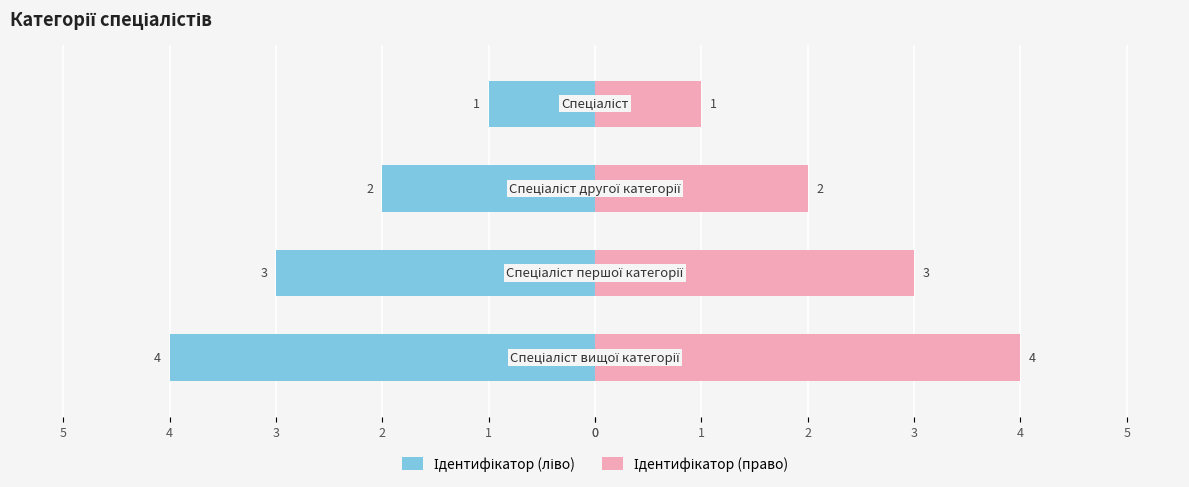

What is the difference between the Ідентифікатор (право) values at 3 and 1?

2